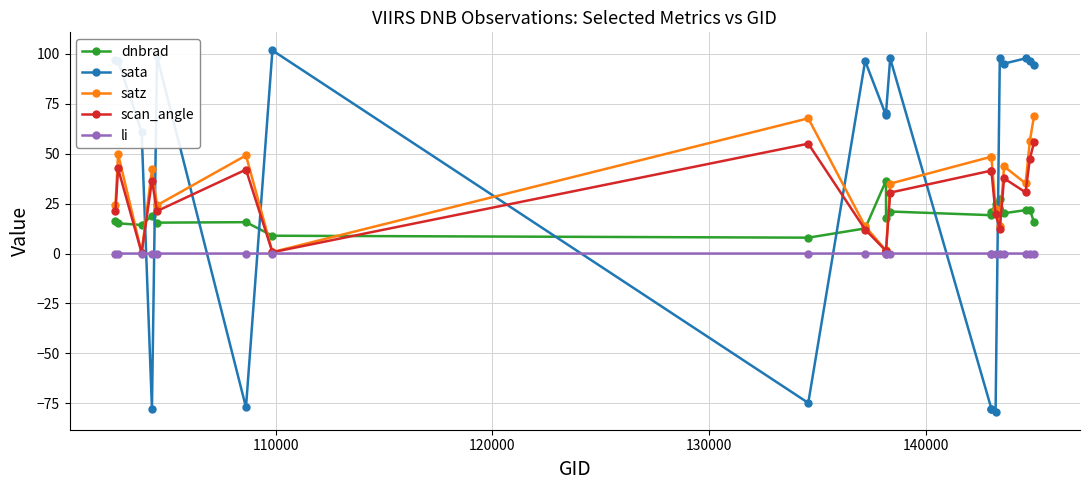

Which series has the widest spread of values?

sata